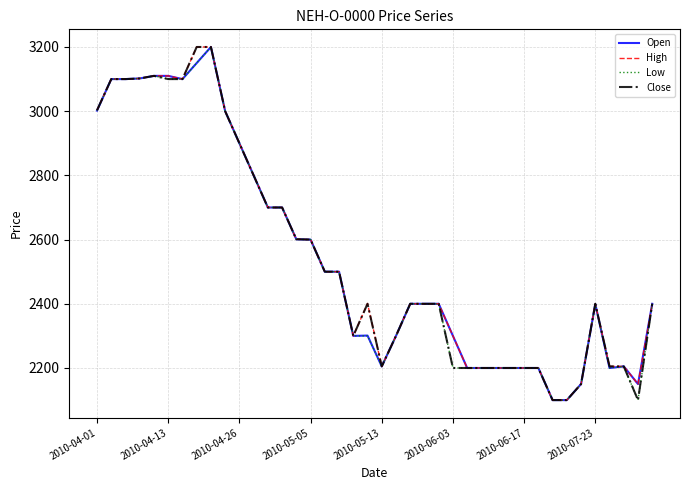

What is the minimum value for Low?

2100